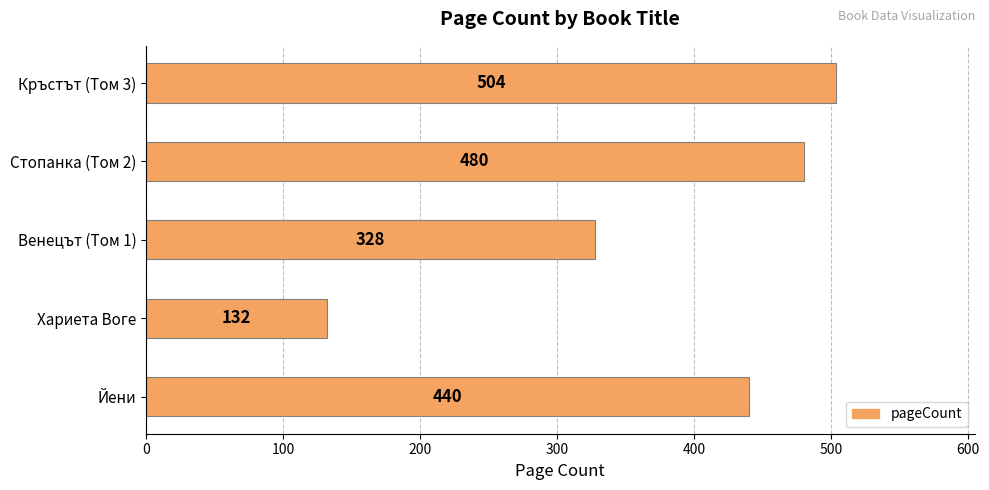

Does the chart contain any negative values?

No